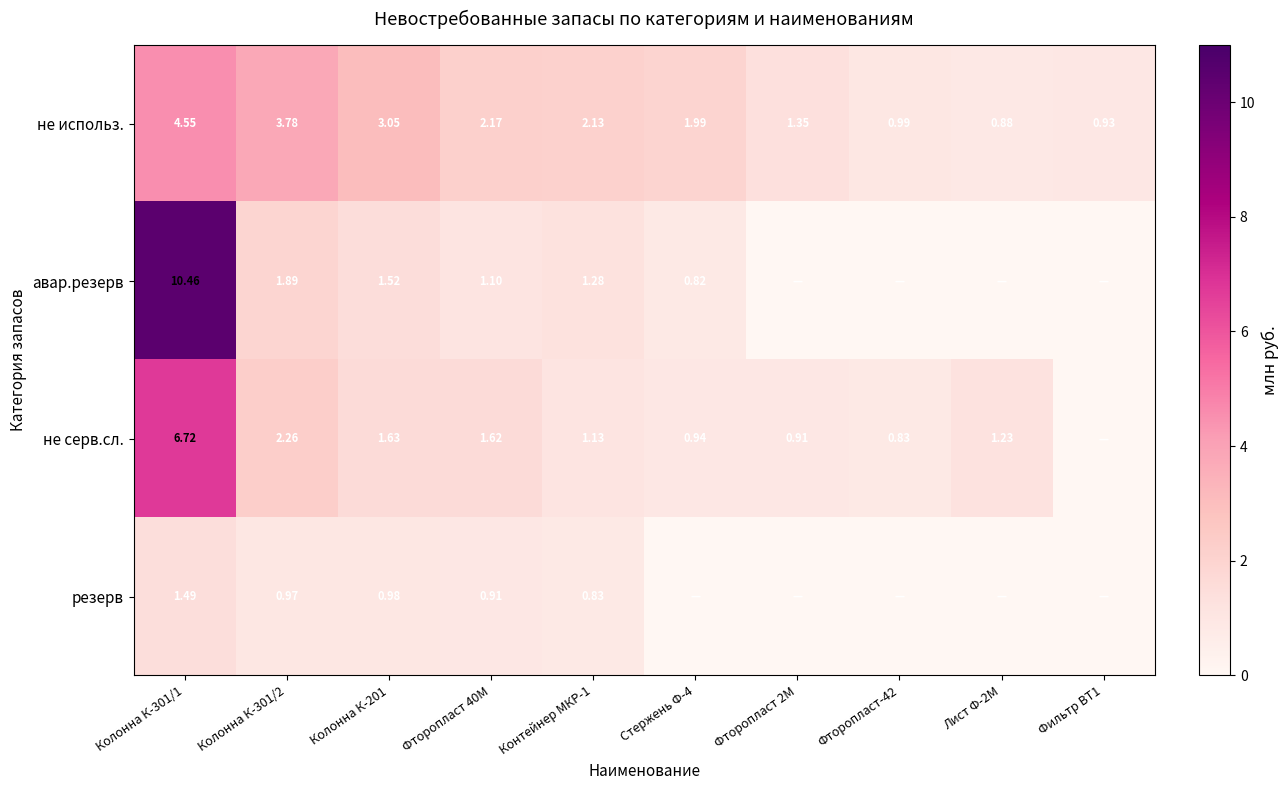

Which label corresponds to the smallest value in the chart?

Фторопласт 2М